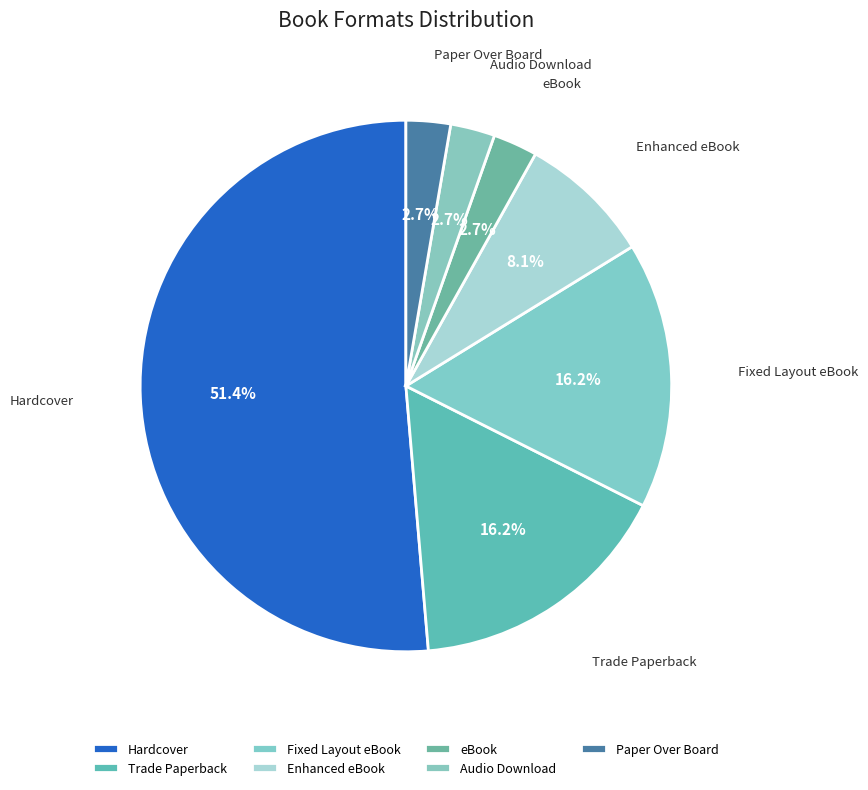

How many segments does this pie chart have?

7